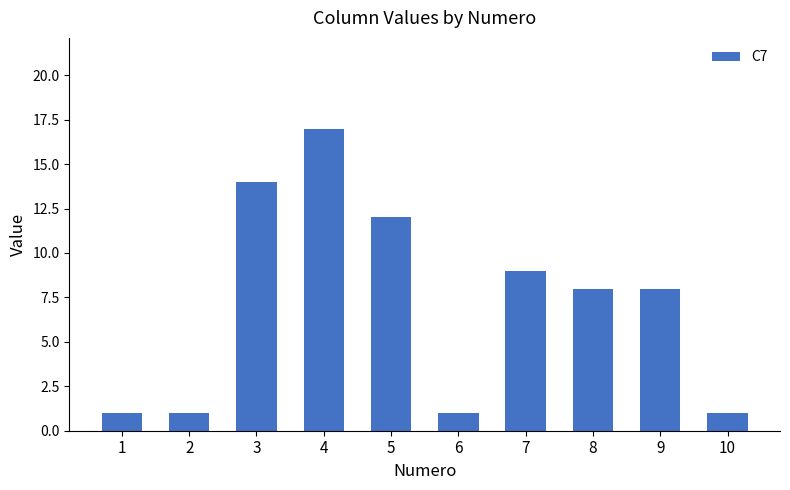

What is the greatest value displayed?

17